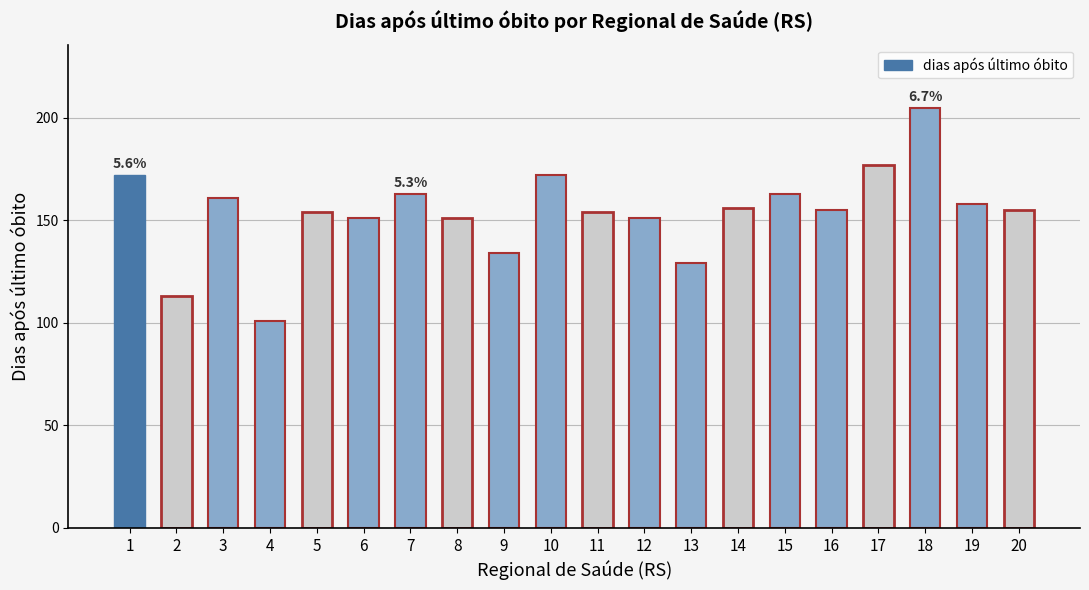

Is it true that the value at 12 is 151?

True